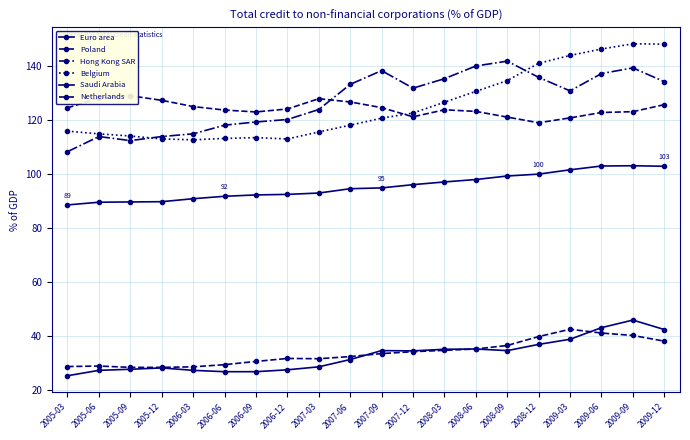

List the labels in order of Poland value, largest first.

2009-03, 2009-06, 2009-09, 2008-12, 2009-12, 2008-09, 2008-06, 2008-03, 2007-12, 2007-09, 2007-06, 2006-12, 2007-03, 2006-09, 2006-06, 2005-06, 2005-03, 2006-03, 2005-09, 2005-12